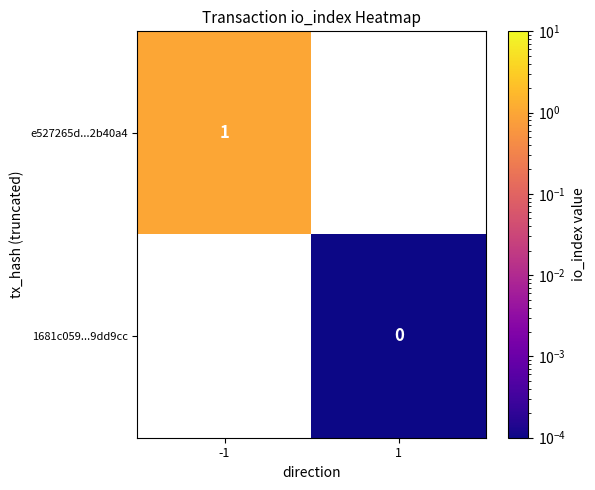

Is it true that e527265d...2b40a4 equals 1.0 at -1?

True